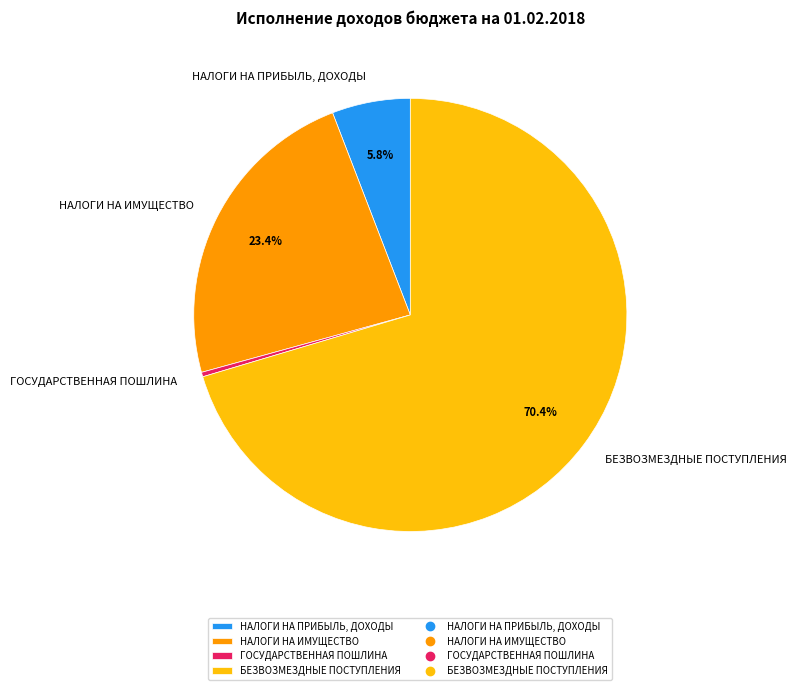

Which category has the smallest portion of the pie?

ГОСУДАРСТВЕННАЯ ПОШЛИНА